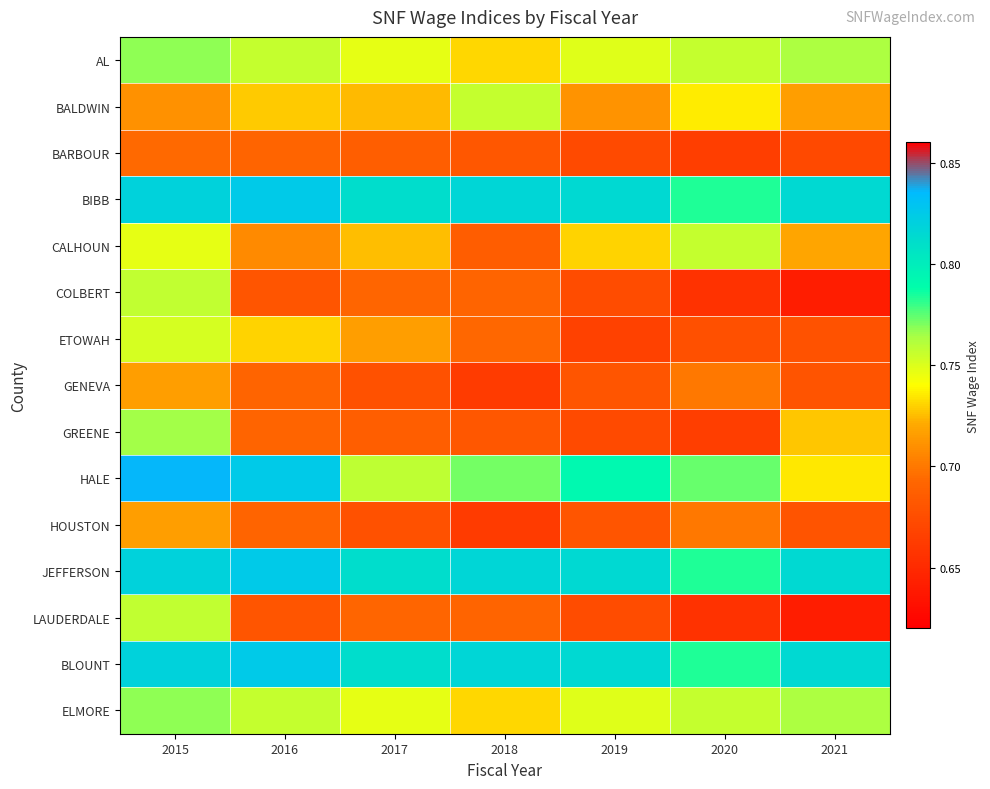

Reading left to right, list all the values displayed in this chart.

AL: 2015=0.8	2016=0.8	2017=0.7	2018=0.7	2019=0.7	2020=0.8	2021=0.8
BALDWIN: 2015=0.7	2016=0.7	2017=0.7	2018=0.8	2019=0.7	2020=0.7	2021=0.7
BARBOUR: 2015=0.7	2016=0.7	2017=0.7	2018=0.7	2019=0.7	2020=0.7	2021=0.7
BIBB: 2015=0.8	2016=0.8	2017=0.8	2018=0.8	2019=0.8	2020=0.8	2021=0.8
CALHOUN: 2015=0.7	2016=0.7	2017=0.7	2018=0.7	2019=0.7	2020=0.8	2021=0.7
COLBERT: 2015=0.8	2016=0.7	2017=0.7	2018=0.7	2019=0.7	2020=0.7	2021=0.6
ETOWAH: 2015=0.8	2016=0.7	2017=0.7	2018=0.7	2019=0.7	2020=0.7	2021=0.7
GENEVA: 2015=0.7	2016=0.7	2017=0.7	2018=0.7	2019=0.7	2020=0.7	2021=0.7
GREENE: 2015=0.8	2016=0.7	2017=0.7	2018=0.7	2019=0.7	2020=0.7	2021=0.7
HALE: 2015=0.8	2016=0.8	2017=0.8	2018=0.8	2019=0.8	2020=0.8	2021=0.7
HOUSTON: 2015=0.7	2016=0.7	2017=0.7	2018=0.7	2019=0.7	2020=0.7	2021=0.7
JEFFERSON: 2015=0.8	2016=0.8	2017=0.8	2018=0.8	2019=0.8	2020=0.8	2021=0.8
LAUDERDALE: 2015=0.8	2016=0.7	2017=0.7	2018=0.7	2019=0.7	2020=0.7	2021=0.6
BLOUNT: 2015=0.8	2016=0.8	2017=0.8	2018=0.8	2019=0.8	2020=0.8	2021=0.8
ELMORE: 2015=0.8	2016=0.8	2017=0.7	2018=0.7	2019=0.7	2020=0.8	2021=0.8